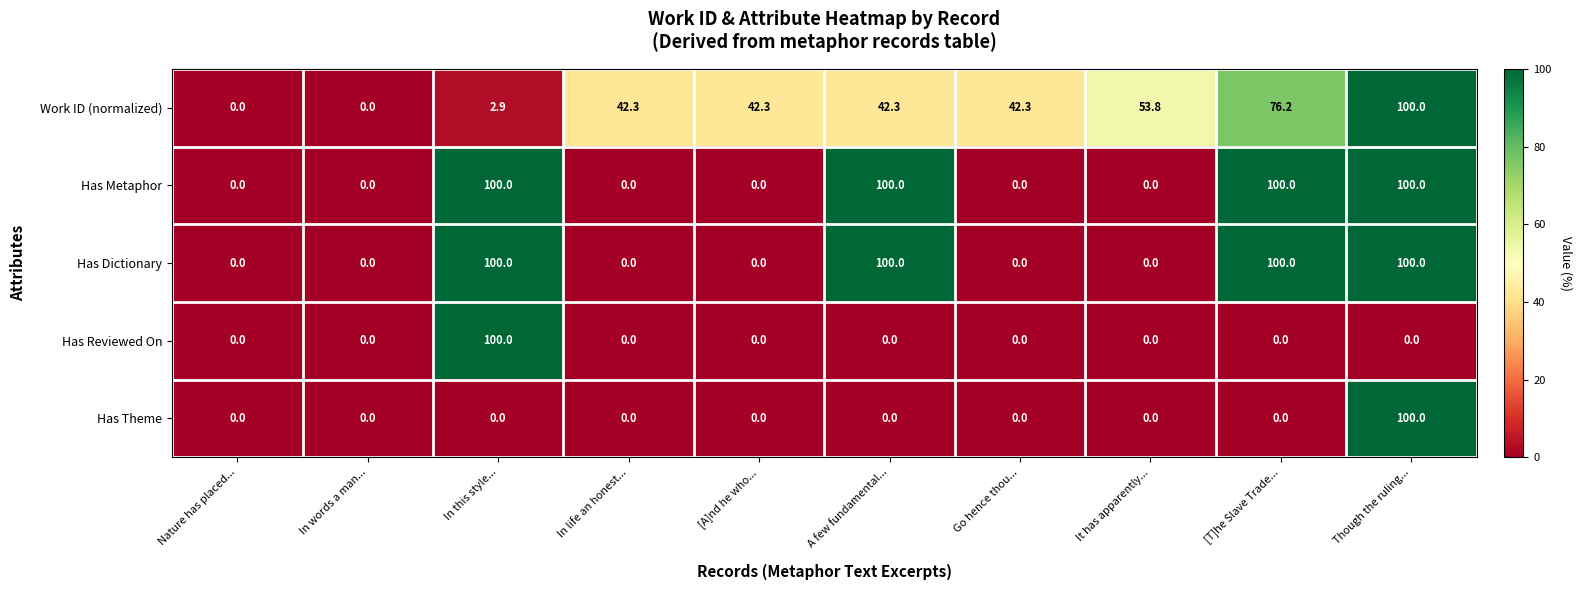

At which label does Has Theme reach its peak?

Though the ruling...